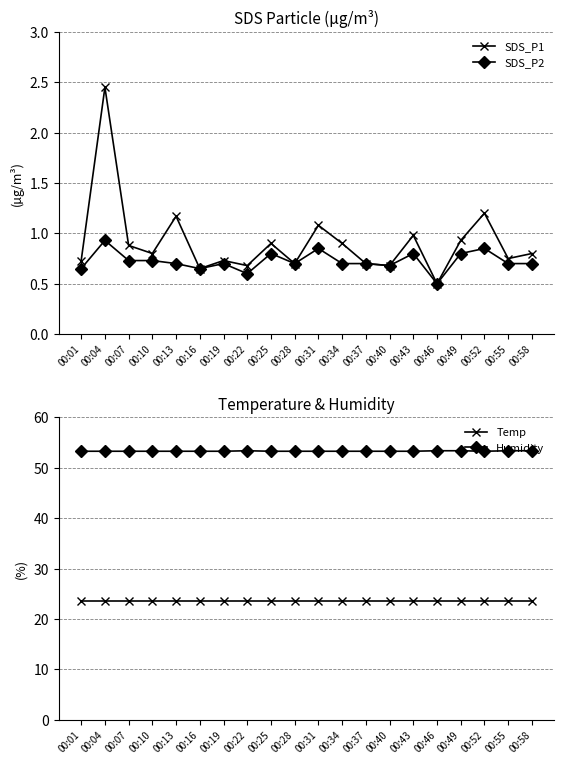

True or false: SDS_P2 and SDS_P1 intersect in this chart.

False